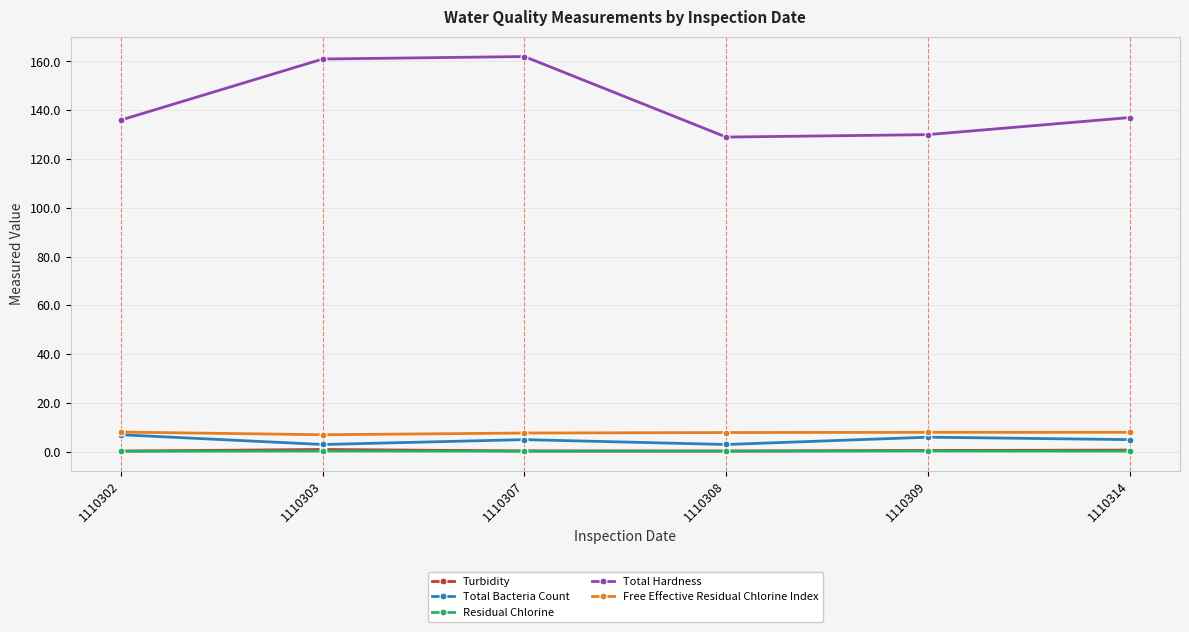

What is the maximum value for Free Effective Residual Chlorine Index?

8.1